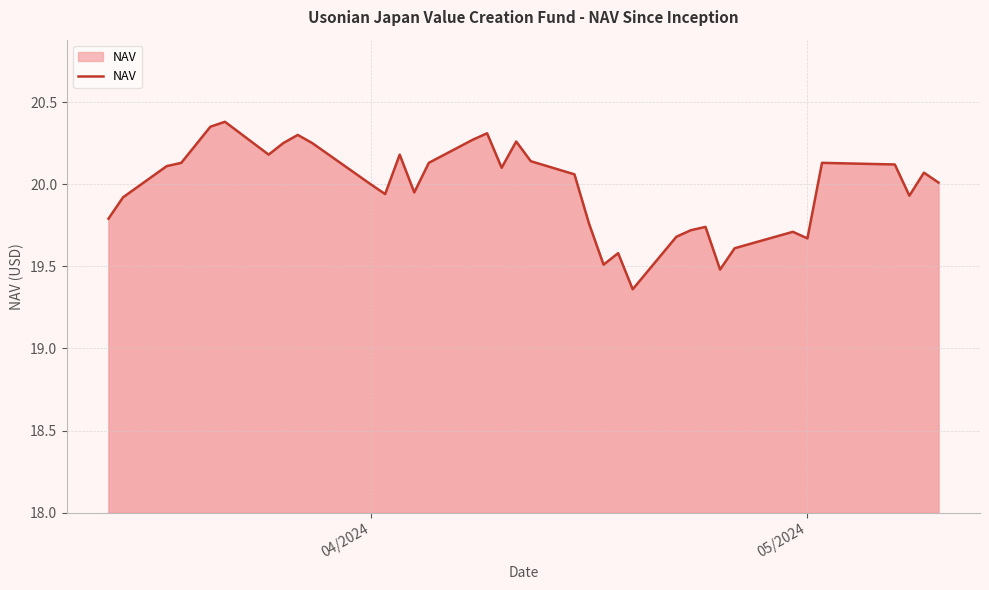

What is the difference between the maximum and minimum values?

1.0